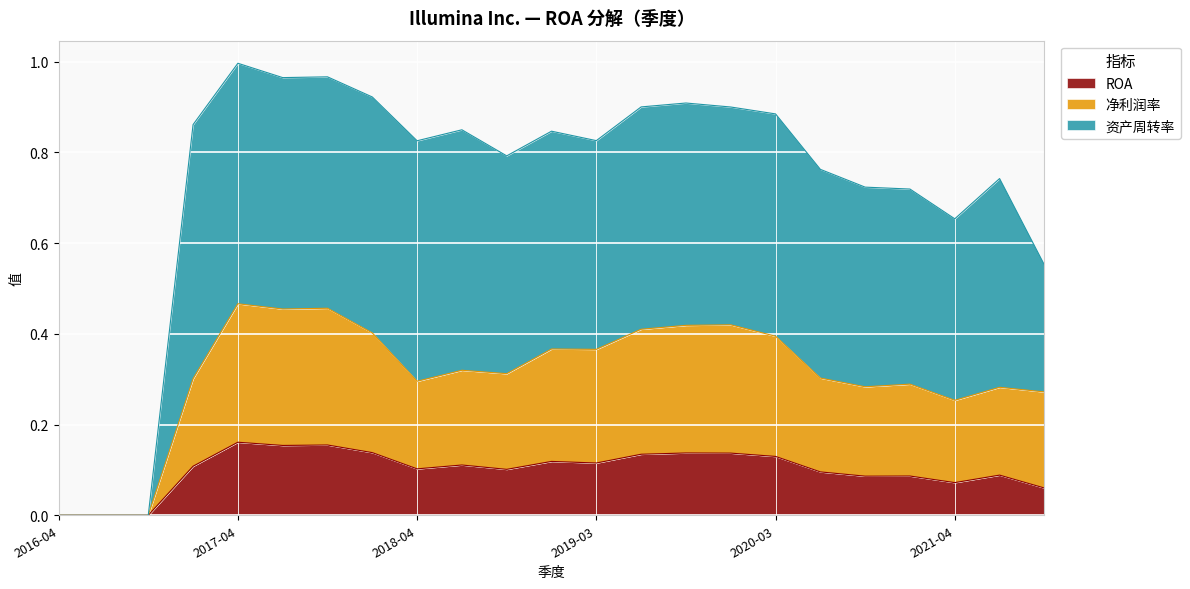

What is the average value of the ROA series?

0.1